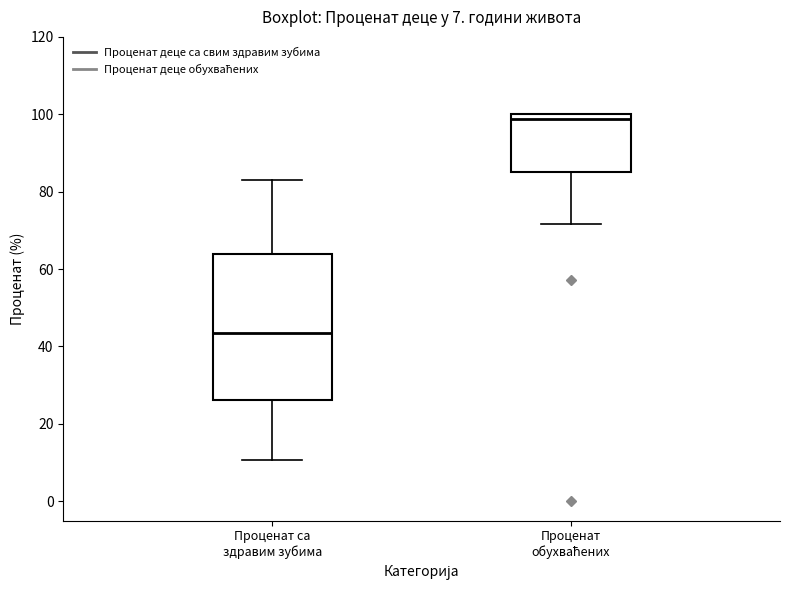

Comparing the boxes themselves (not the whiskers), which one is the tallest?

Проценат са здравим зубима